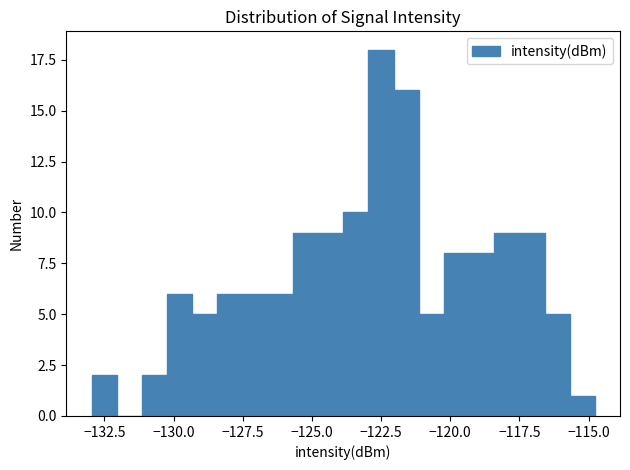

Read against the x-axis, roughly where is the centre of the tallest bar?

-122.5